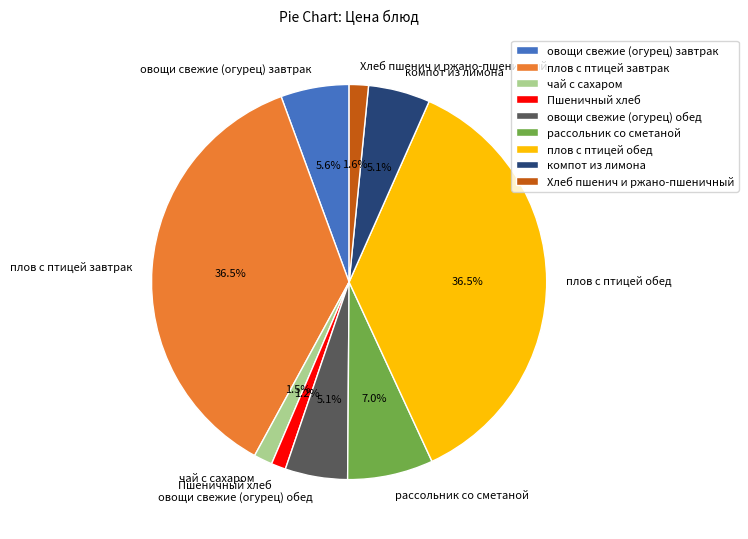

Does Пшеничный хлеб represent more than half of the total?

No